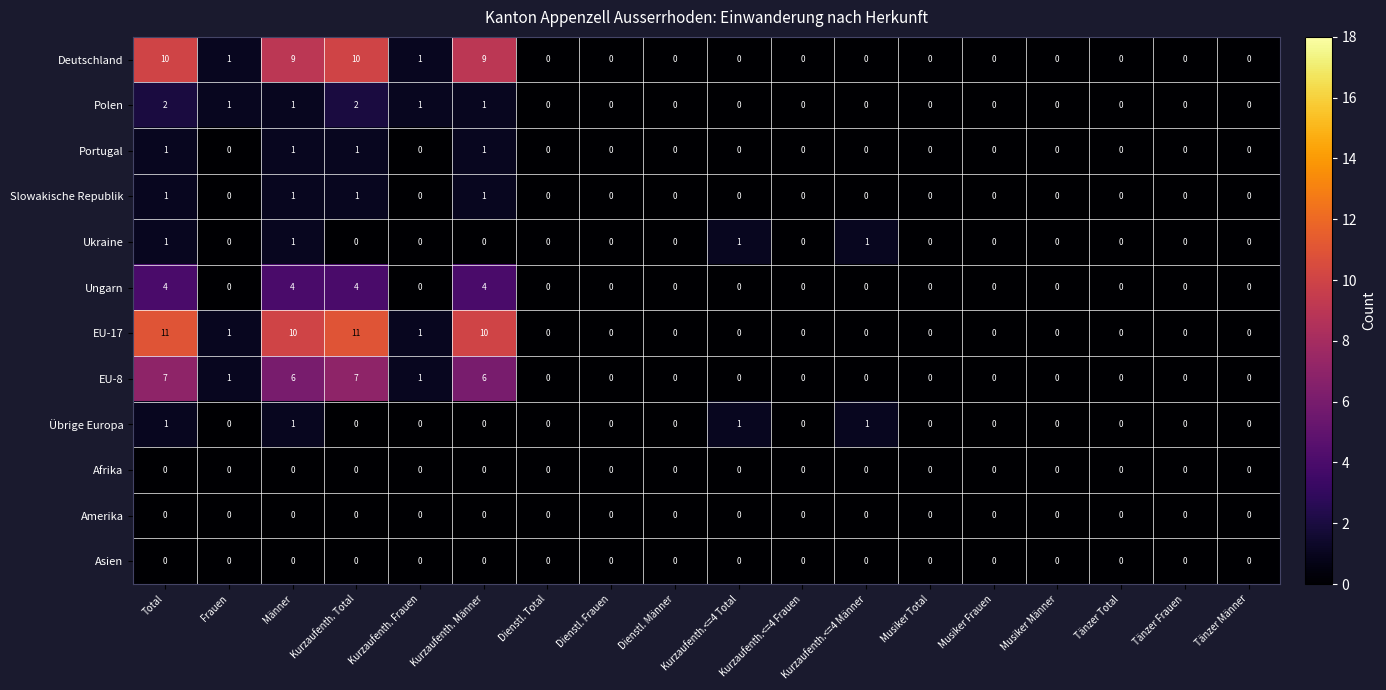

Which series has the widest spread of values?

EU-17